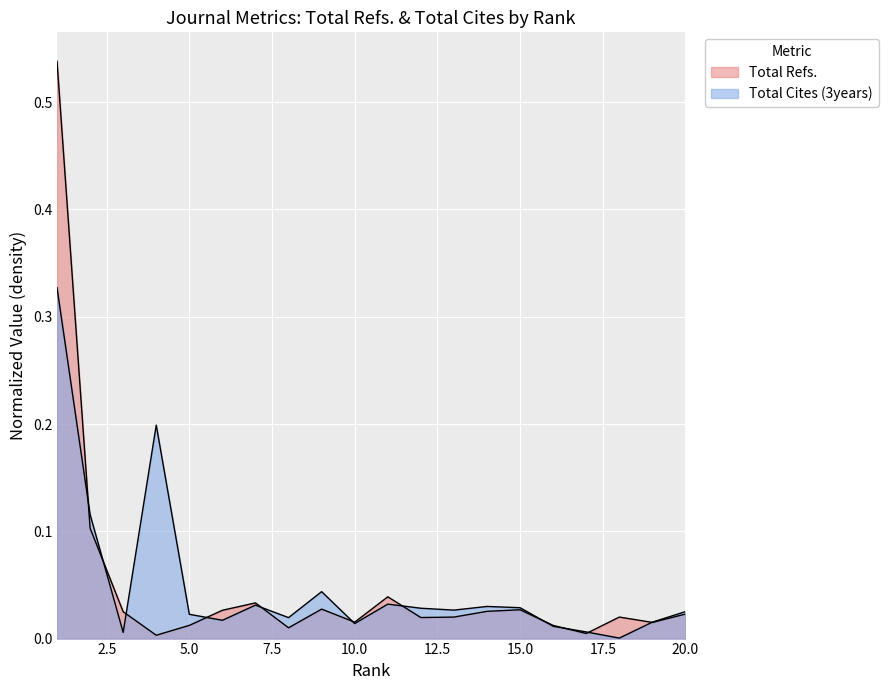

How many lines are shown in the chart?

2